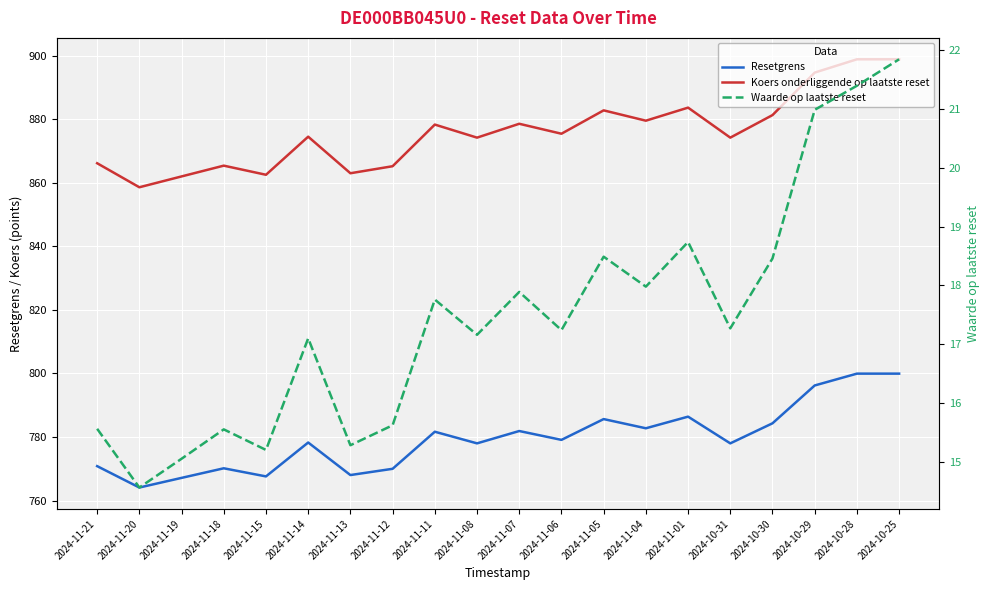

Reading left to right, extract all data points from this chart.

Resetgrens: 2024-11-21=770.9	2024-11-20=764.1	2024-11-19=767.2	2024-11-18=770.2	2024-11-15=767.6	2024-11-14=778.3	2024-11-13=768.1	2024-11-12=770.0	2024-11-11=781.7	2024-11-08=778.0	2024-11-07=781.9	2024-11-06=779.1	2024-11-05=785.7	2024-11-04=782.8	2024-11-01=786.4	2024-10-31=778.0	2024-10-30=784.3	2024-10-29=796.2	2024-10-28=800.0	2024-10-25=800.0
Koers onderliggende op laatste reset: 2024-11-21=866.1	2024-11-20=858.6	2024-11-19=862.0	2024-11-18=865.4	2024-11-15=862.5	2024-11-14=874.5	2024-11-13=863.0	2024-11-12=865.2	2024-11-11=878.3	2024-11-08=874.2	2024-11-07=878.5	2024-11-06=875.4	2024-11-05=882.8	2024-11-04=879.5	2024-11-01=883.6	2024-10-31=874.2	2024-10-30=881.3	2024-10-29=894.6	2024-10-28=898.8	2024-10-25=898.8
Waarde op laatste reset: 2024-11-21=15.6	2024-11-20=14.6	2024-11-19=15.1	2024-11-18=15.6	2024-11-15=15.2	2024-11-14=17.1	2024-11-13=15.3	2024-11-12=15.6	2024-11-11=17.8	2024-11-08=17.2	2024-11-07=17.9	2024-11-06=17.2	2024-11-05=18.5	2024-11-04=18.0	2024-11-01=18.7	2024-10-31=17.3	2024-10-30=18.5	2024-10-29=21.0	2024-10-28=21.4	2024-10-25=21.9